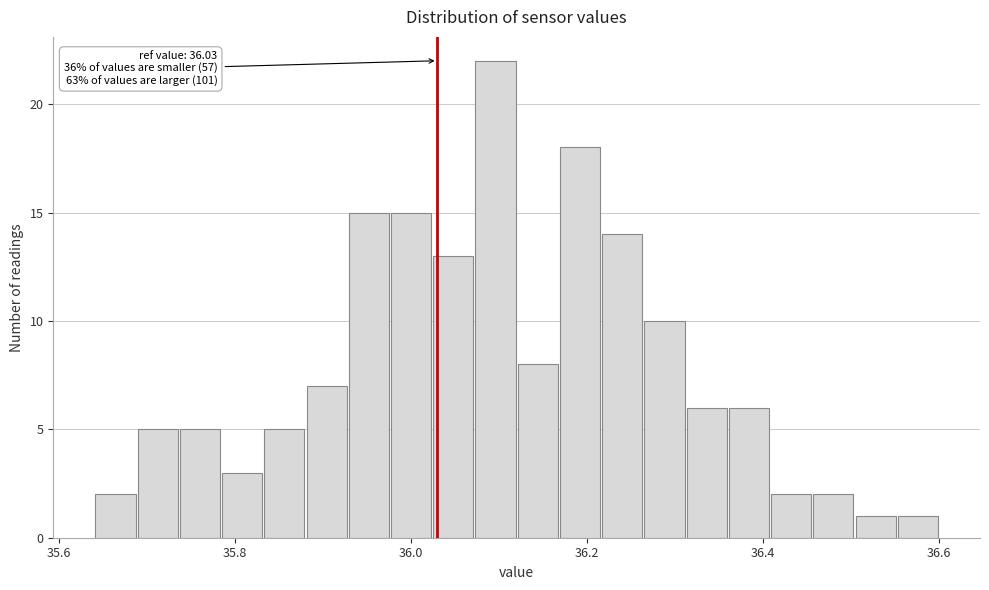

Read against the x-axis, roughly where is the centre of the tallest bar?

36.10